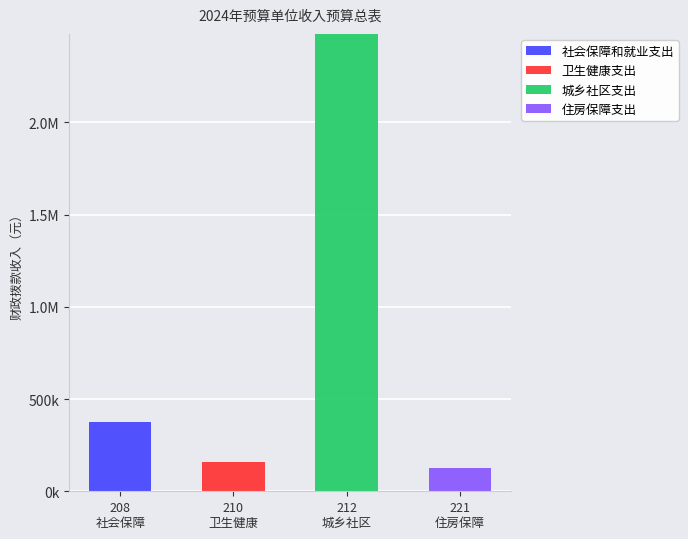

At which category is the sum across all series the highest?

212
城乡社区